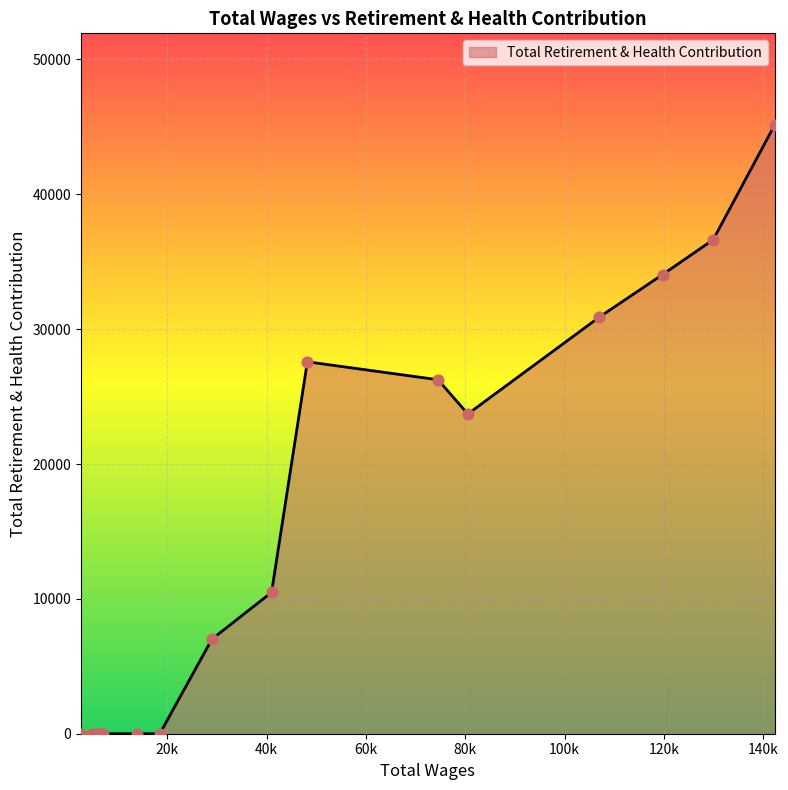

What is the greatest value displayed?

45162